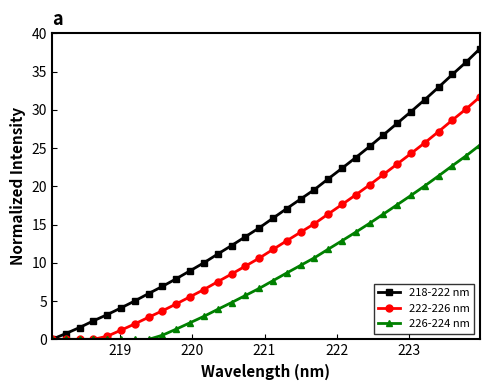

True or false: 218-222 nm has more than 1 points higher than both neighbors.

False